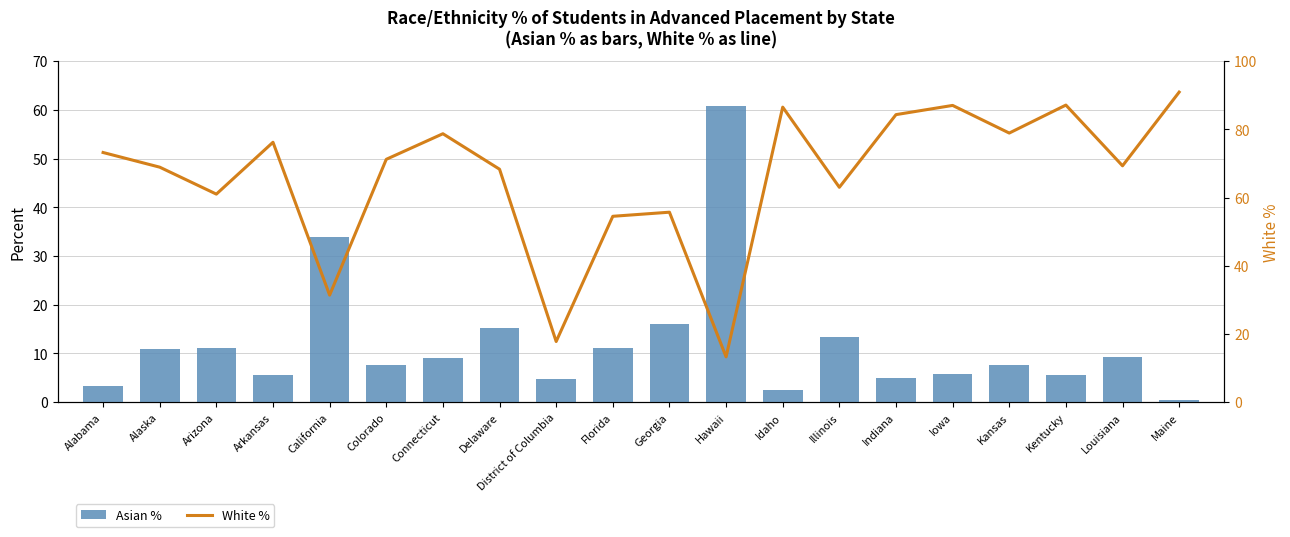

At Hawaii, list the series in order from smallest to largest.

White %, Asian %